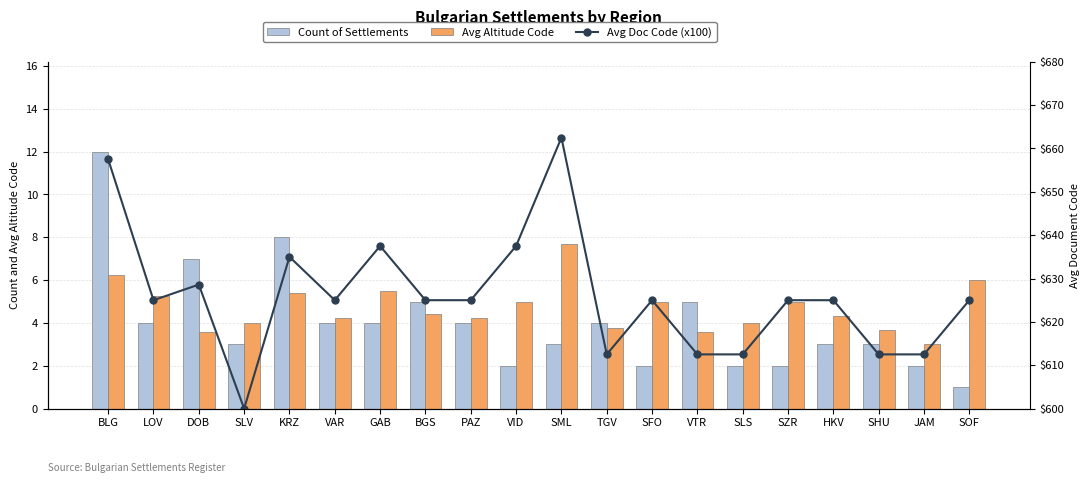

Is it true that Avg Doc Code (x100) equals 637.5 at VID?

True